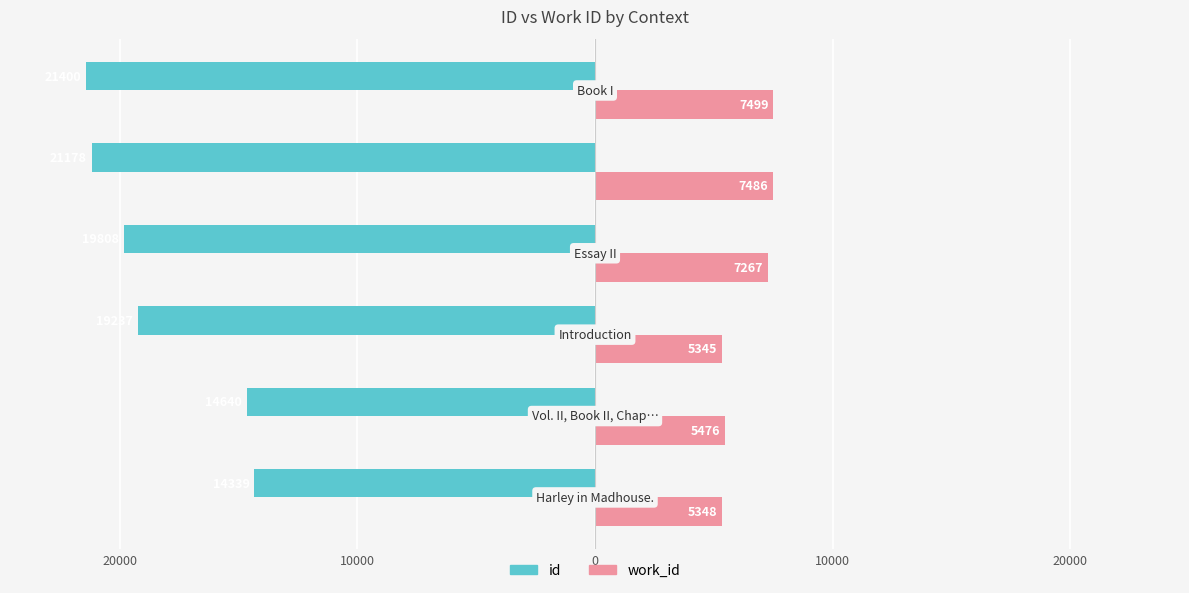

Reading left to right, what are all the values shown in this chart?

id: -14339	-14640	-19237	-19808	-21178	-21400
work_id: 5348	5476	5345	7267	7486	7499